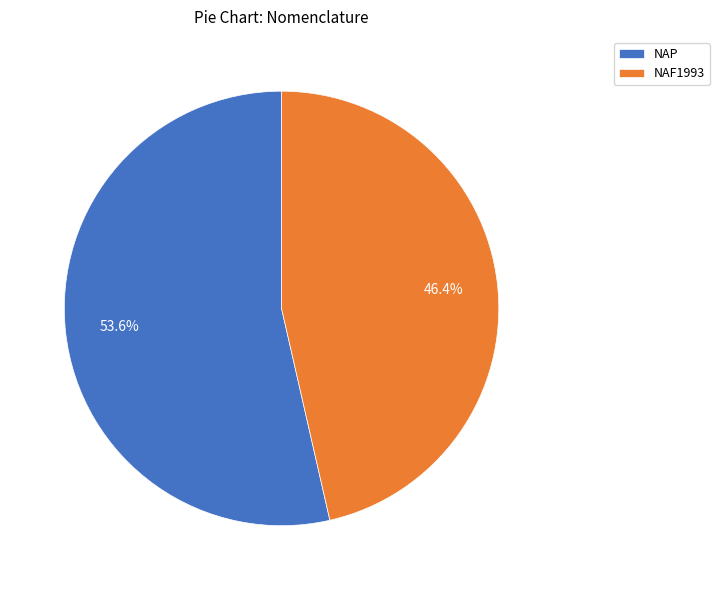

Rank the categories by value from lowest to highest.

NAF1993, NAP